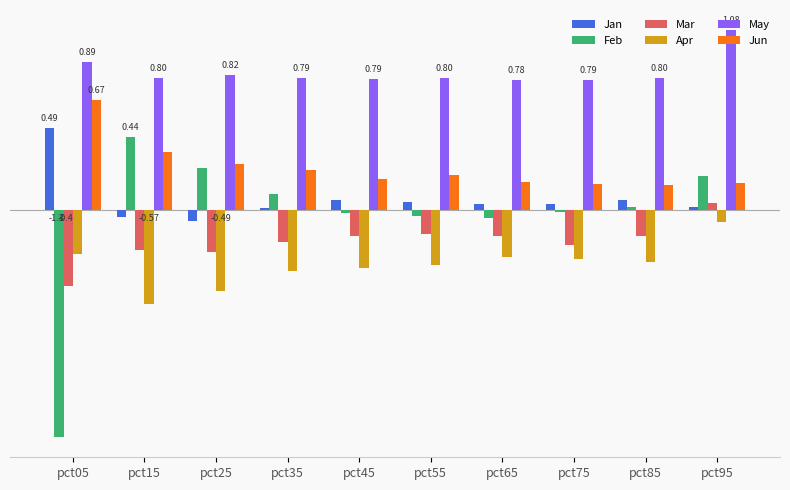

Count the Jun values in the range 0 to 1.

10